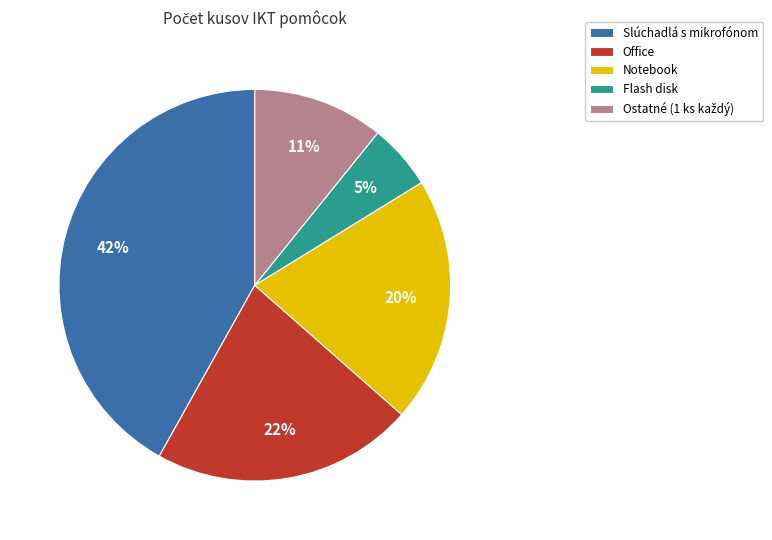

To the nearest percent, what percentage of the pie is Slúchadlá s mikrofónom?

42%